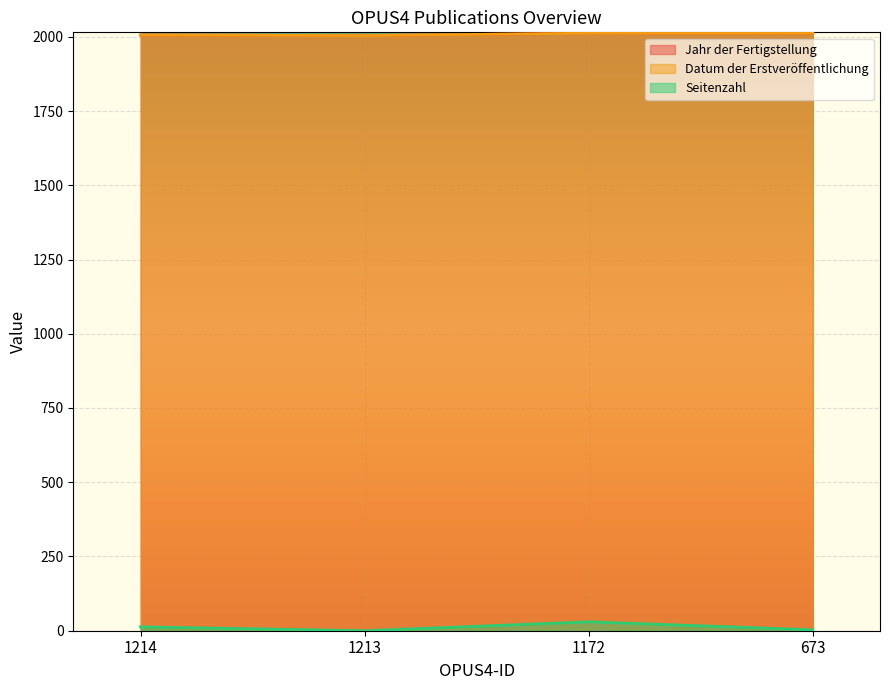

How many lines are shown in the chart?

3